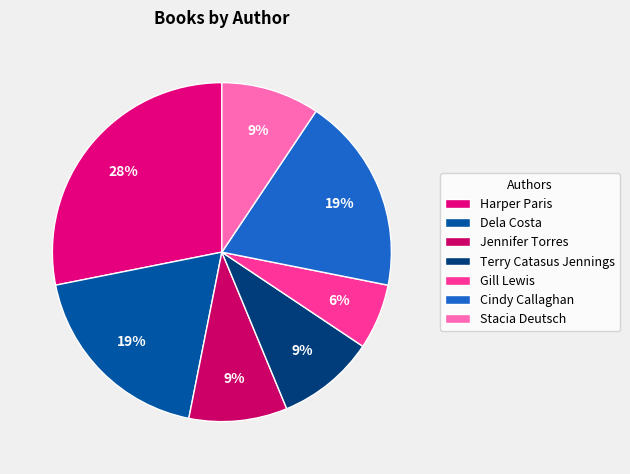

What is the smallest slice in the pie chart?

Gill Lewis